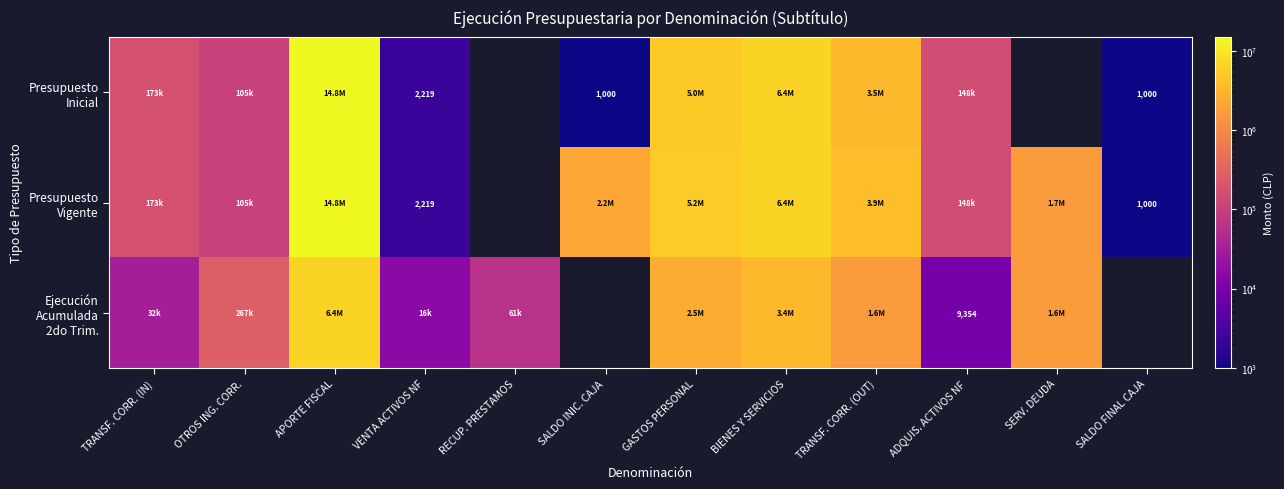

What is the difference between the Presupuesto Inicial values at VENTA ACTIVOS NF and SALDO INIC. CAJA?

1219.0